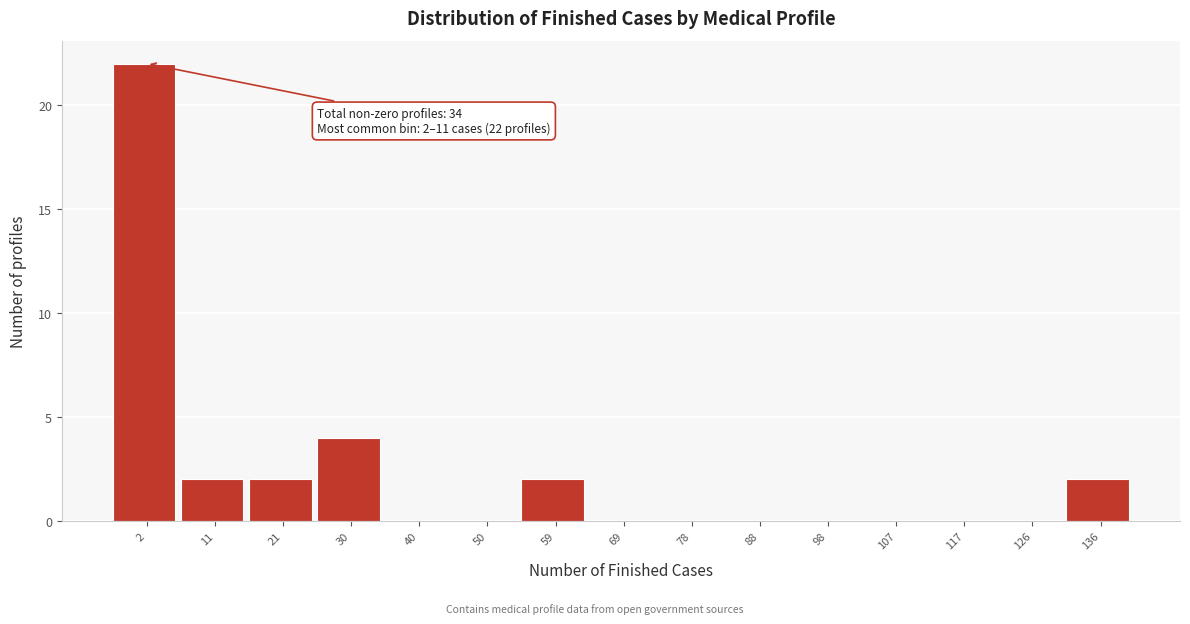

Reading right to left, transcribe all the data shown in this chart.

136=2	126=0	117=0	107=0	98=0	88=0	78=0	69=0	59=2	50=0	40=0	30=4	21=2	11=2	2=22